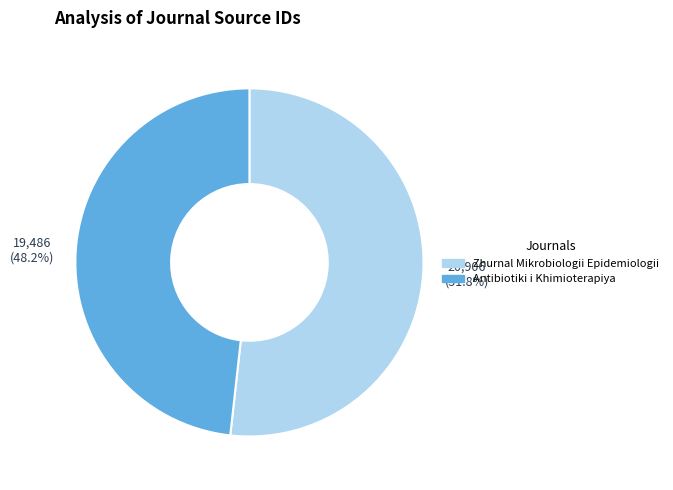

Approximately how many times larger is the value at Zhurnal Mikrobiologii Epidemiologii compared to Antibiotiki i Khimioterapiya?

1.1